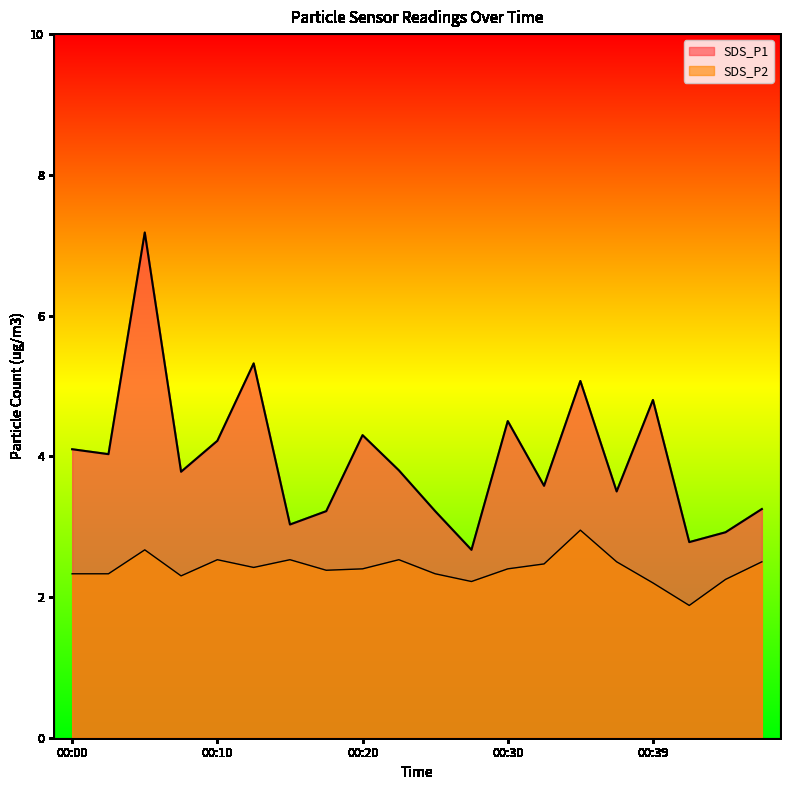

True or false: SDS_P2 and SDS_P1 intersect in this chart.

False